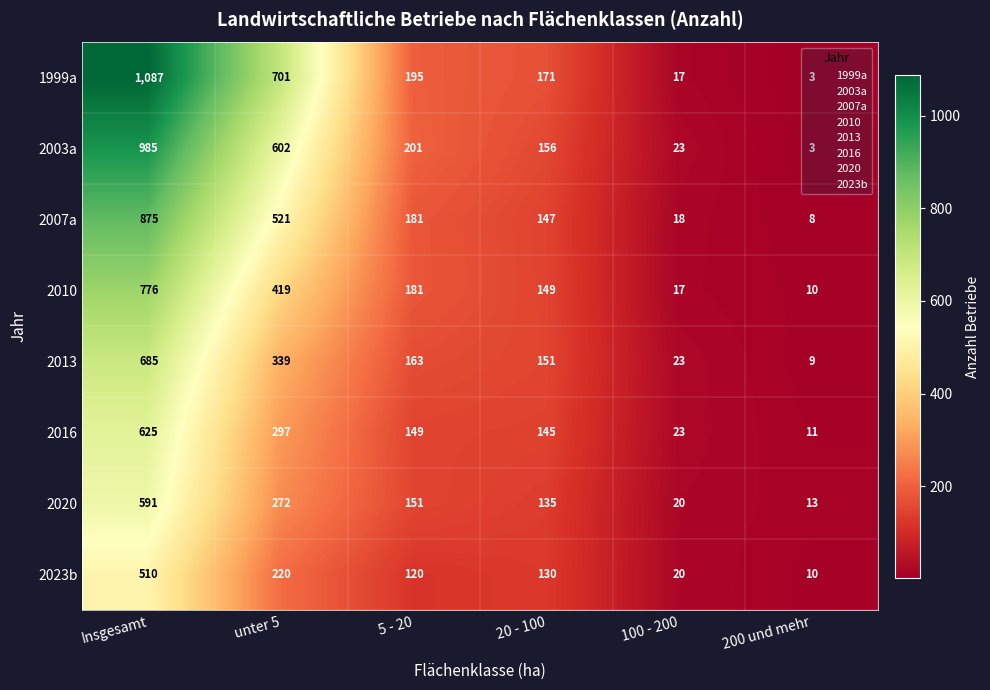

What is the sum of the 2023b values at unter 5 and 20 - 100?

350